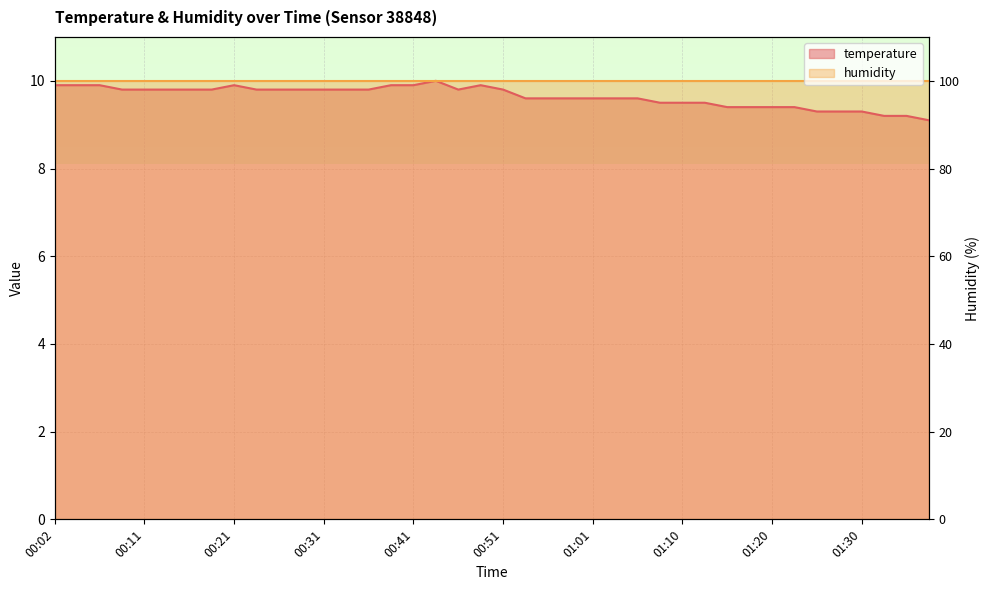

What is the label of the 28th point from the left?

01:08